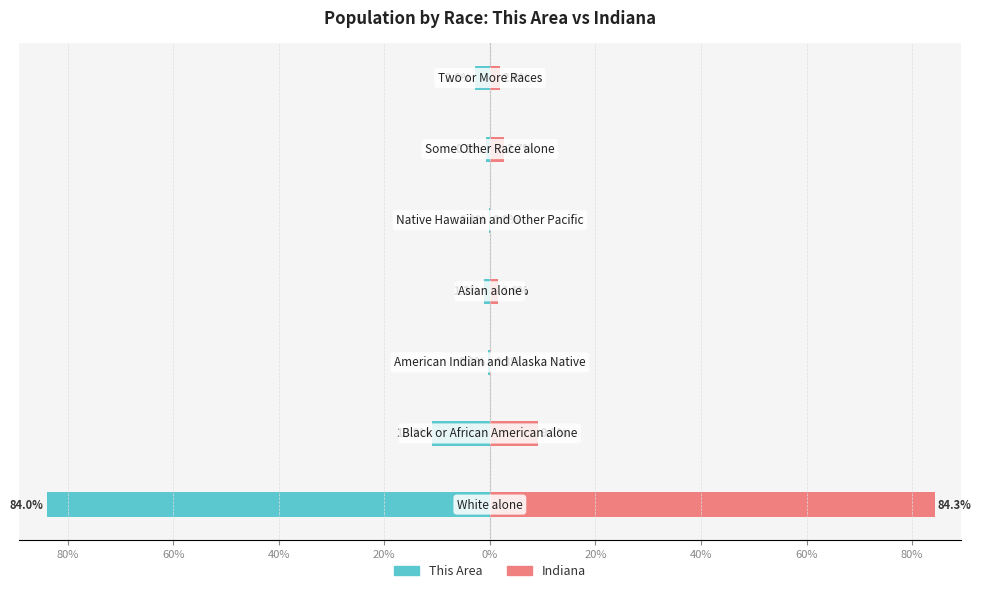

Rank the series by their maximum value, from highest to lowest.

Indiana, This Area